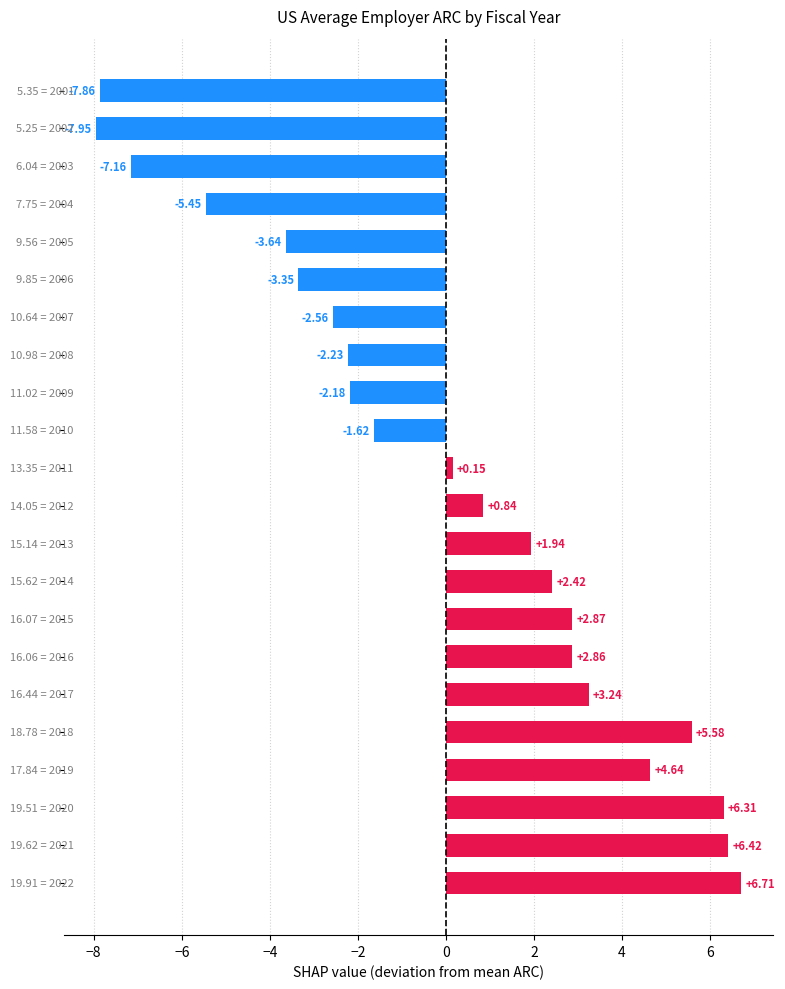

What is the difference between the maximum and minimum values?

14.7